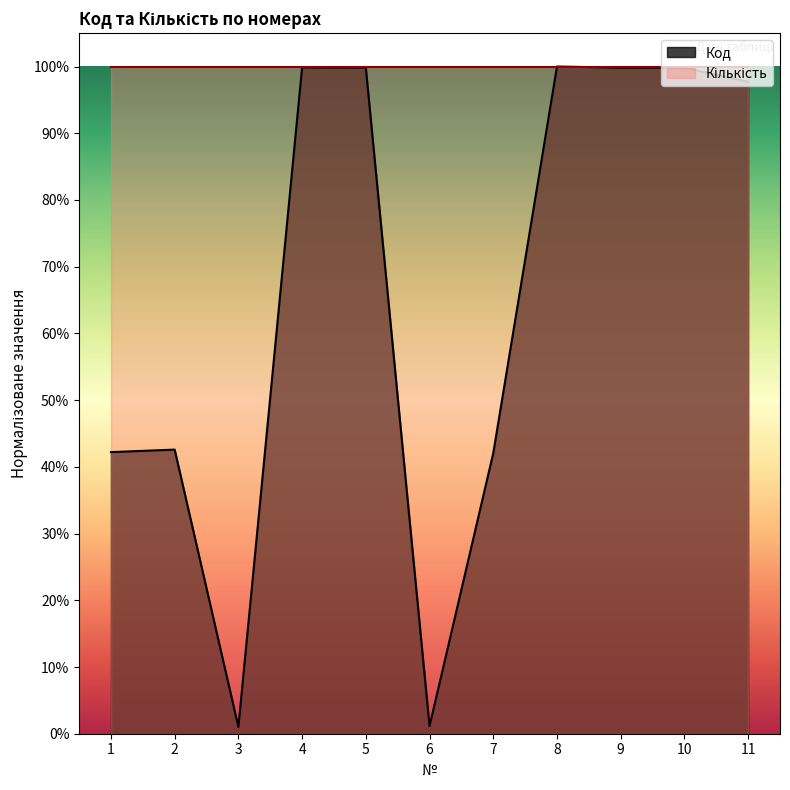

Which category has the highest value across all series?

8